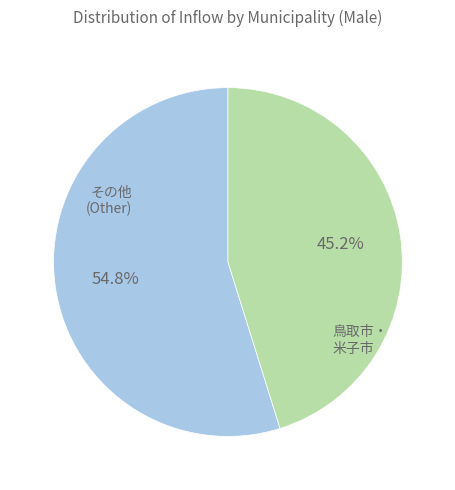

How many segments does this pie chart have?

2